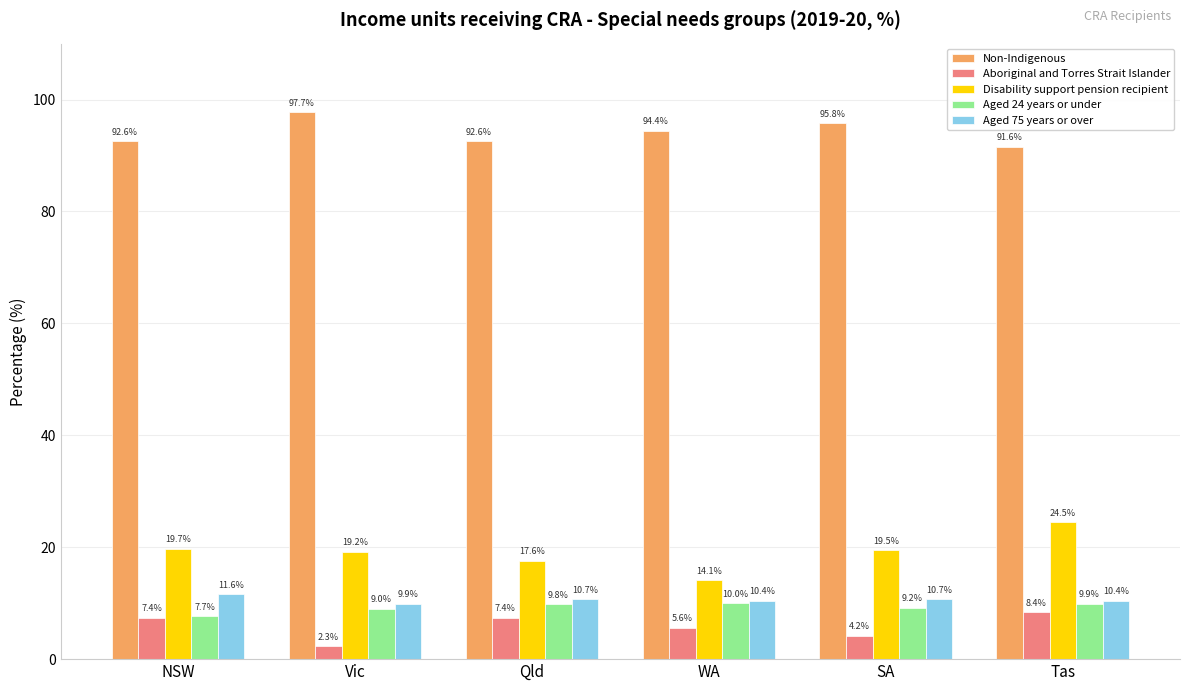

Which category has the lowest value in the Aboriginal and Torres Strait Islander series?

Vic